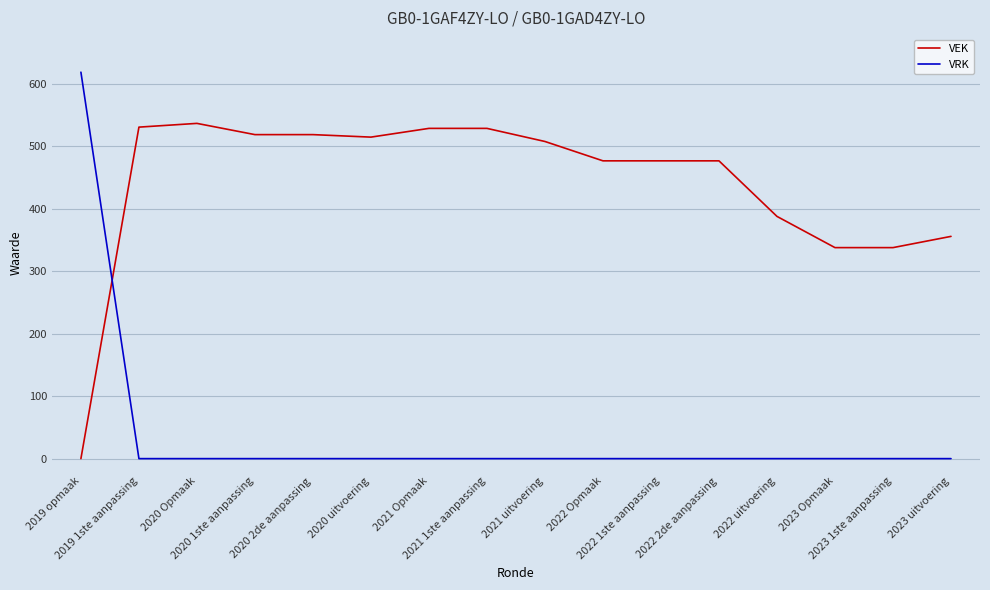

Is it true that VEK equals 295 at 2021 1ste aanpassing?

False